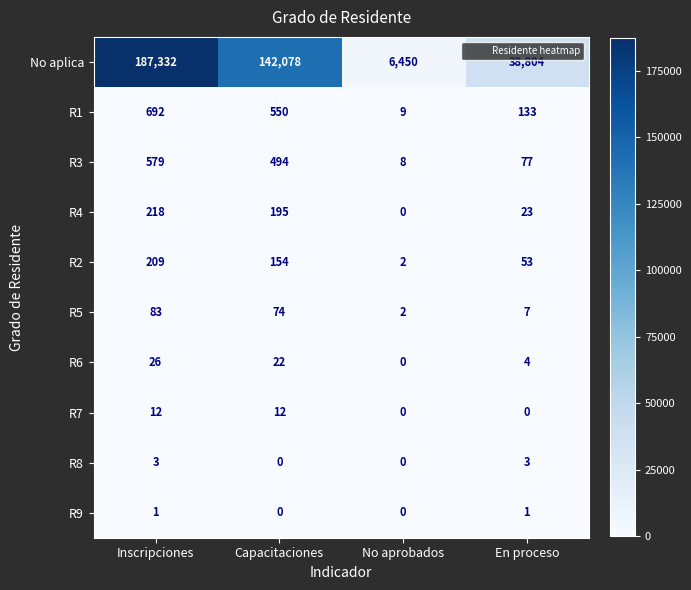

What is the difference between the highest and lowest values at En proceso?

38804